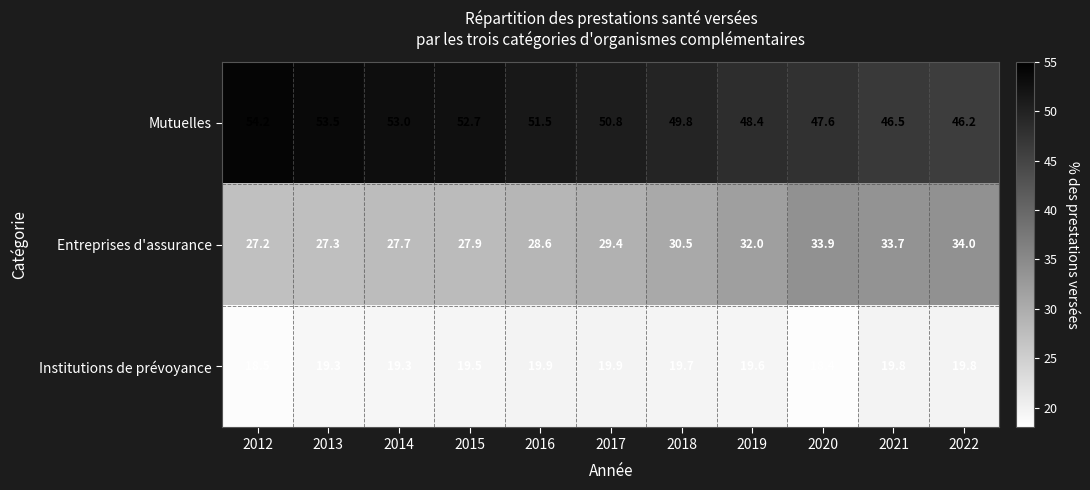

Which label corresponds to the largest value in the chart?

2012